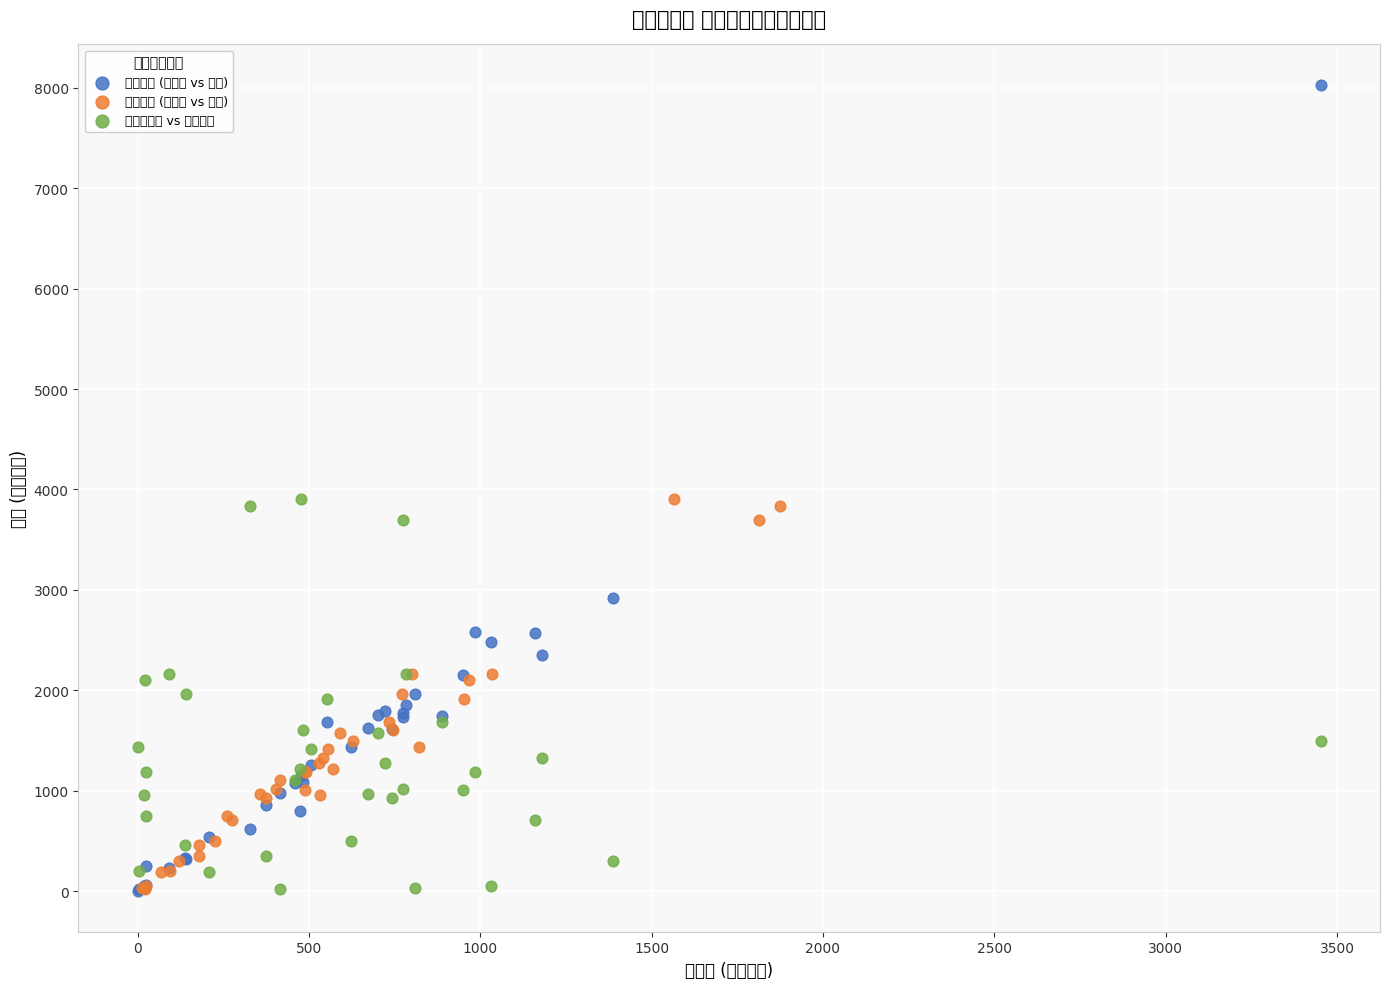

Which series has the largest Y range (max minus min)?

左面地区 (世帯数 vs 人口)